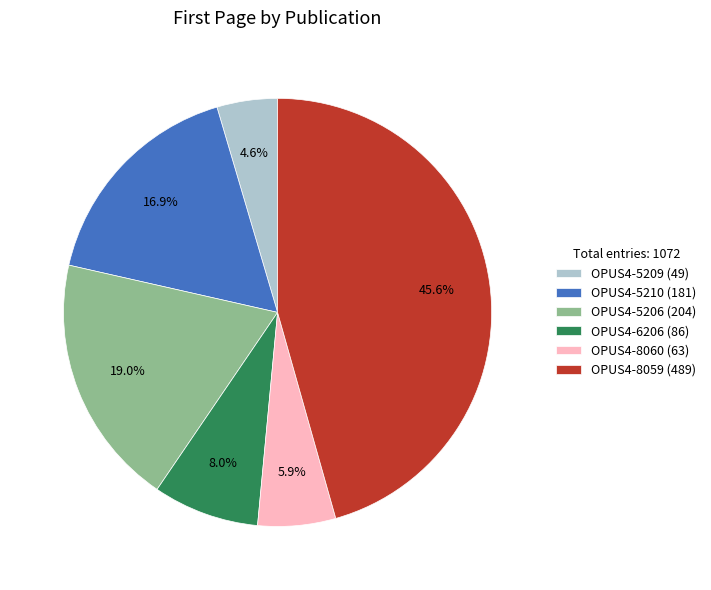

To the nearest percent, what is the difference between the largest and smallest slice percentages?

41%